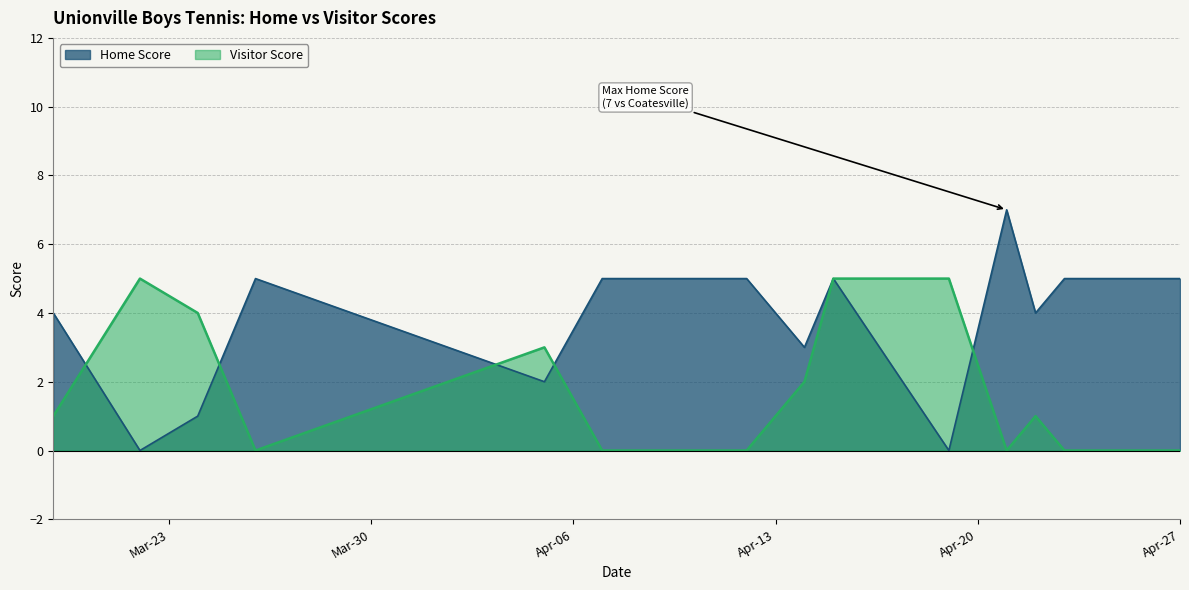

Is it true that Home Score equals 4 at 2021-03-19?

True